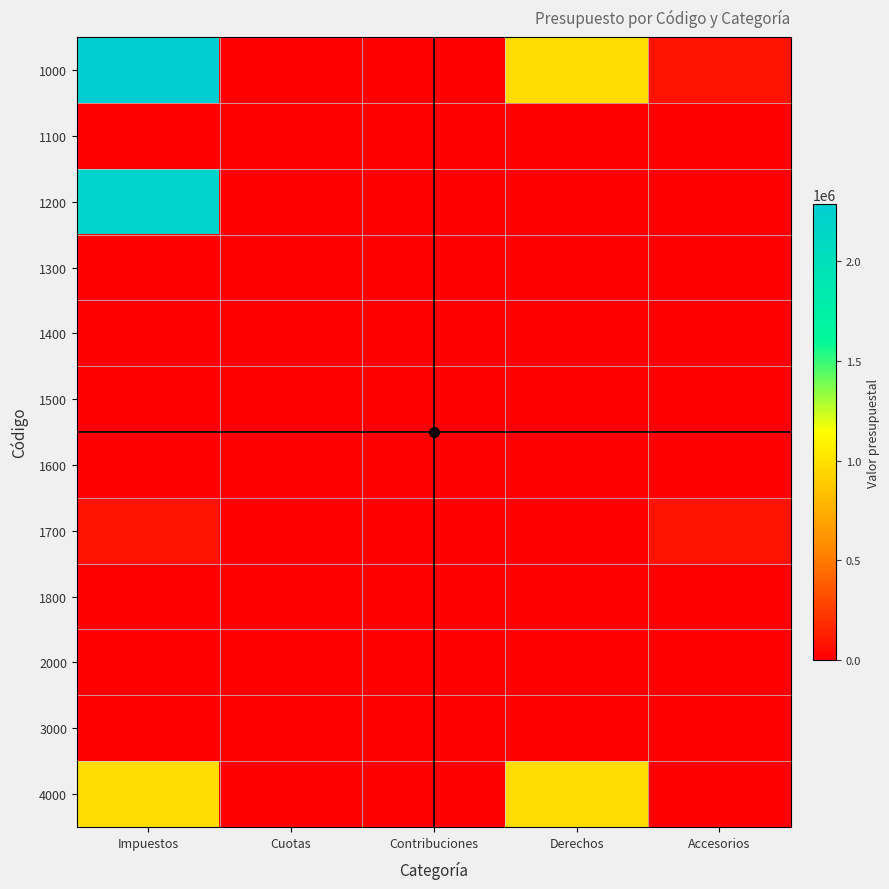

What is the total value across all series at Derechos?

1958400